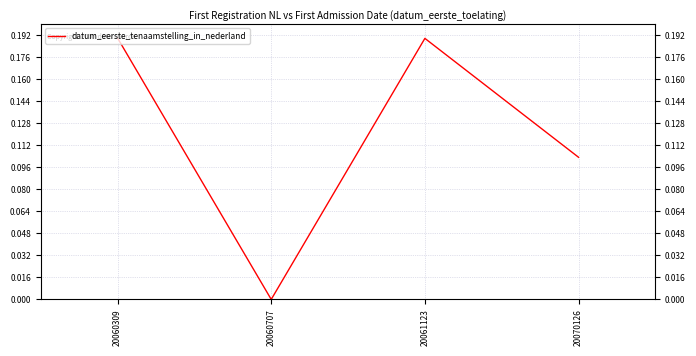

Reading left to right, extract all data points from this chart.

0.2	0.0	0.2	0.1